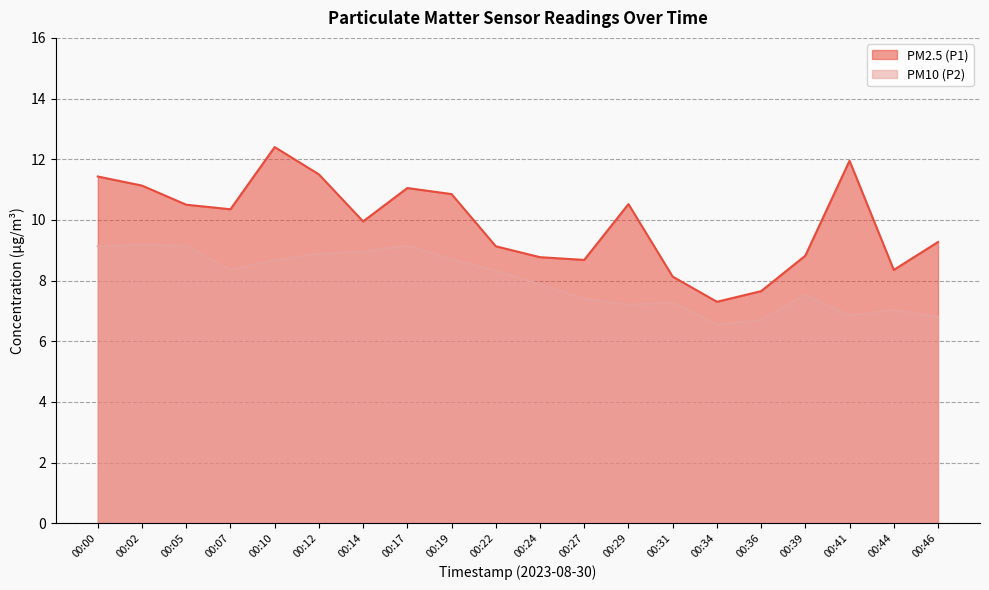

The value of PM2.5 (P1) at 00:36 is 7.7. True or false?

True